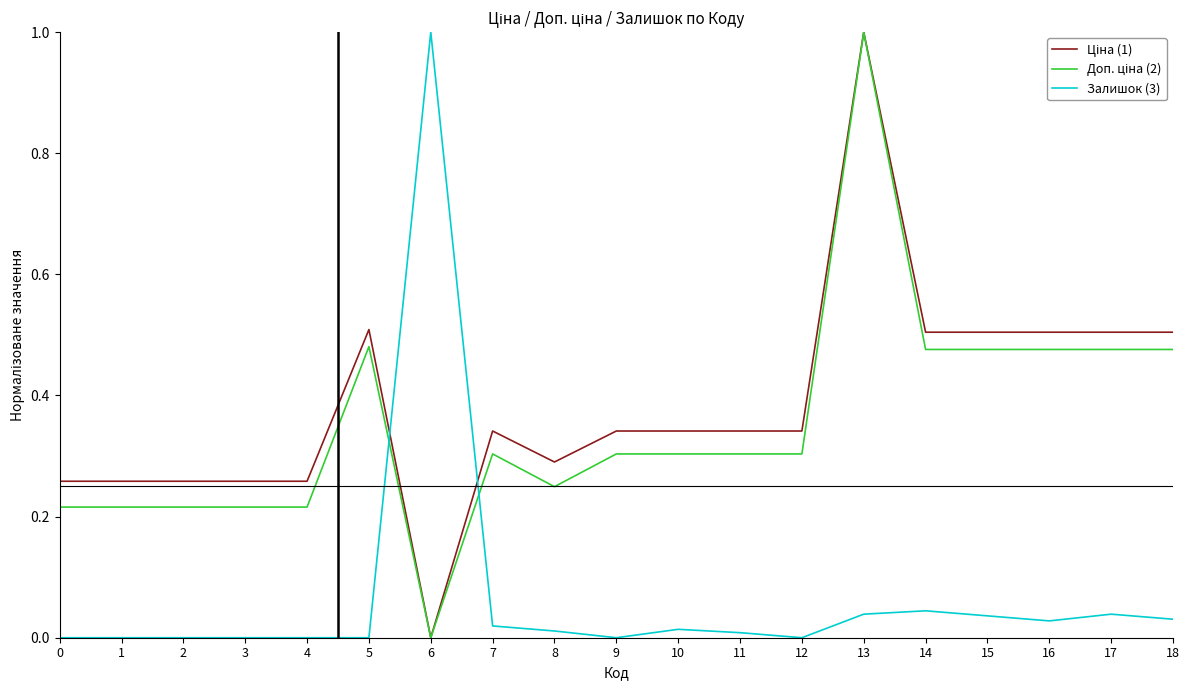

At which category is the sum across all series the highest?

13